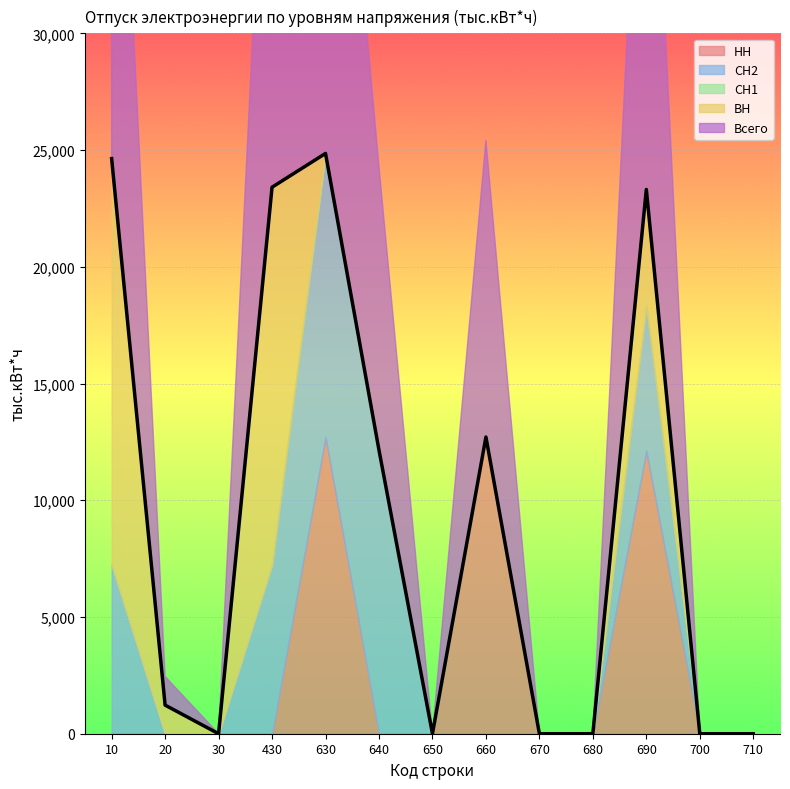

True or false: СН1 and ВН cross at least once.

False